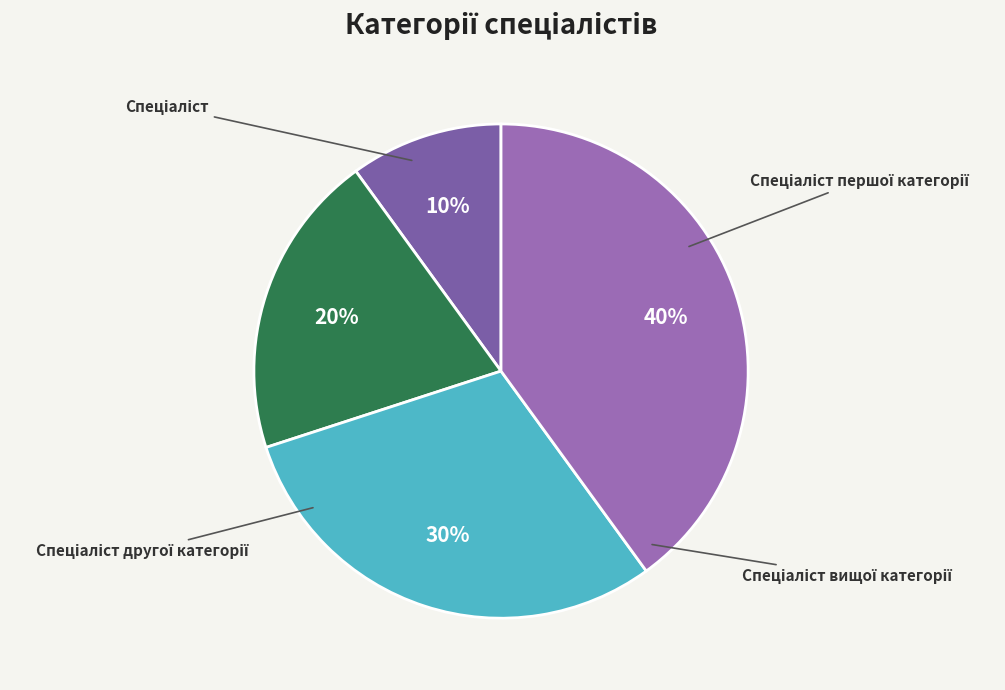

Between Спеціаліст другої категорії and Спеціаліст першої категорії, which is larger?

Спеціаліст першої категорії